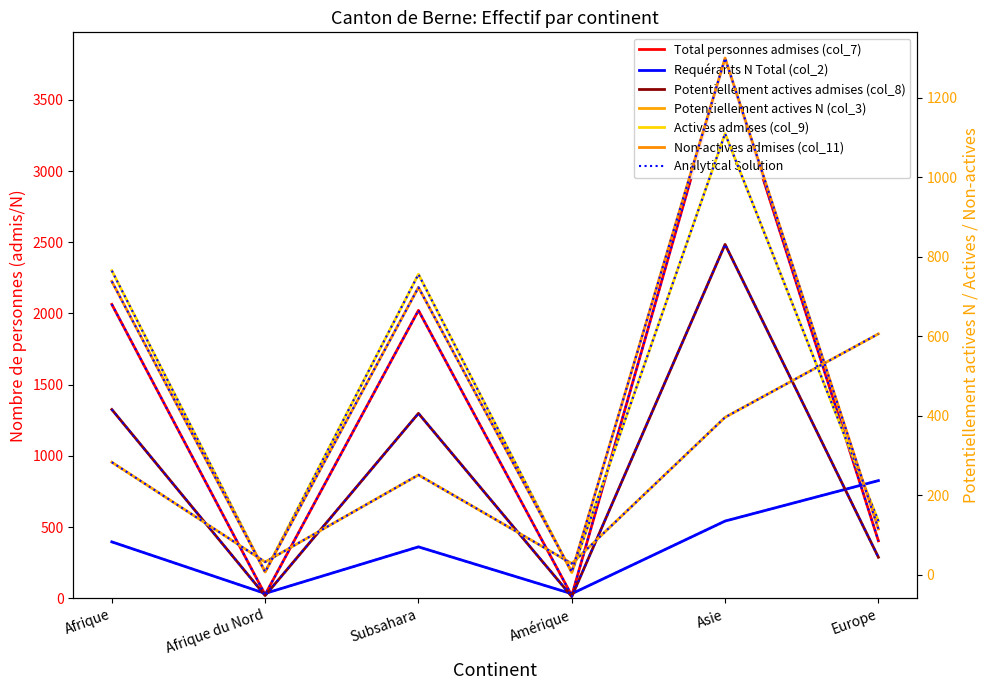

True or false: Requérants N Total (col_2) has more than 0 points higher than both neighbors.

True